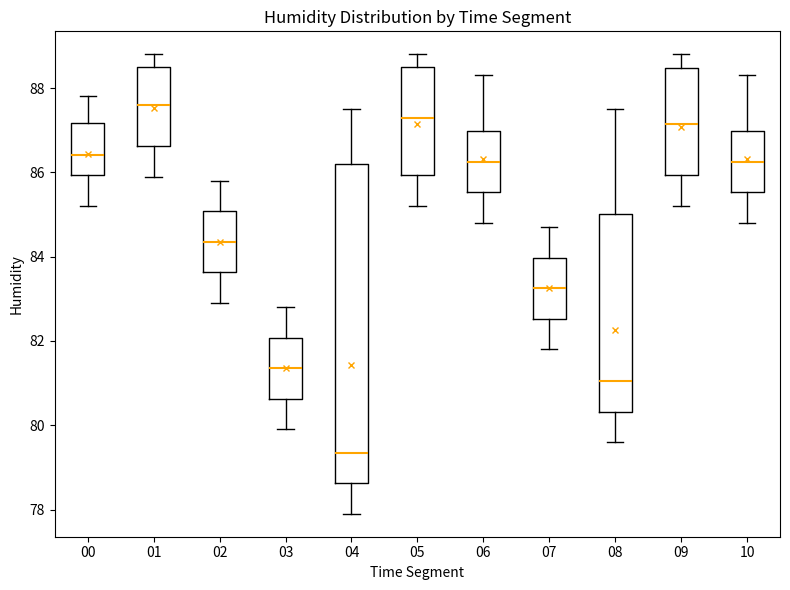

Which box is the tallest, from its lower edge to its upper edge?

04